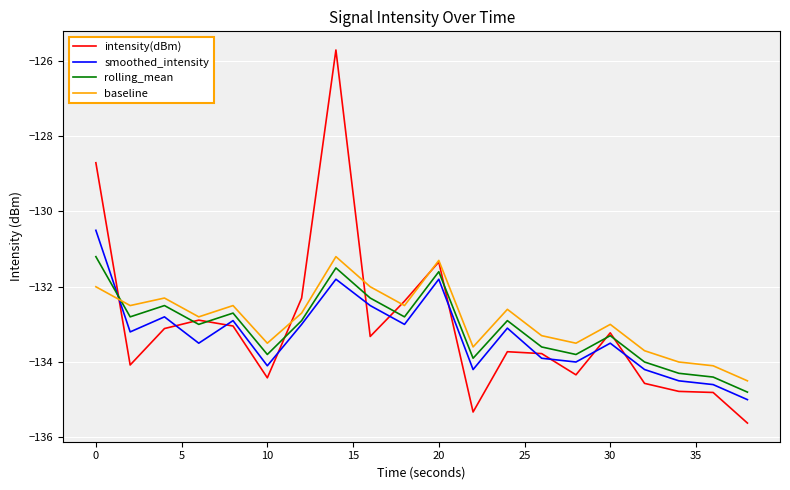

What is the lowest value of the intensity(dBm) series?

-135.6